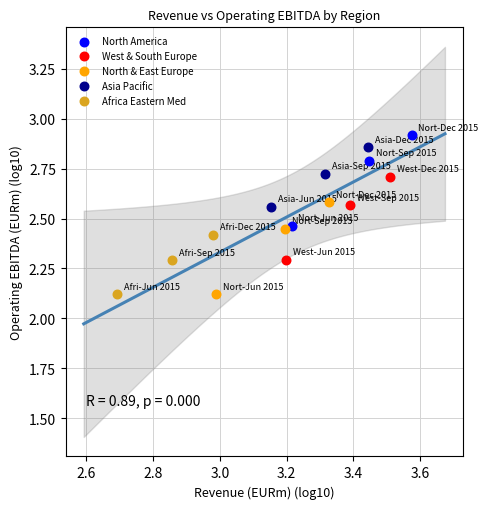

Which series has the widest spread of Y values?

North & East Europe